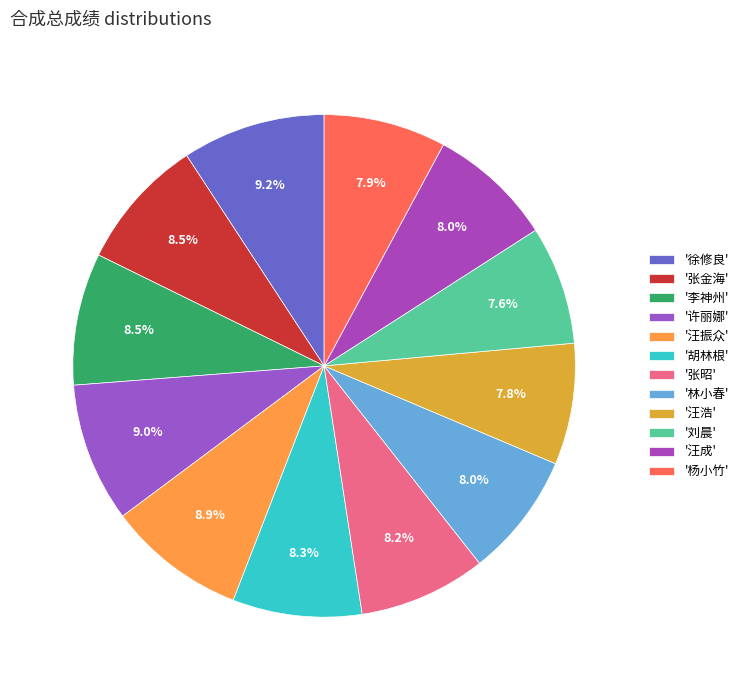

Count the number of slices in the pie.

12